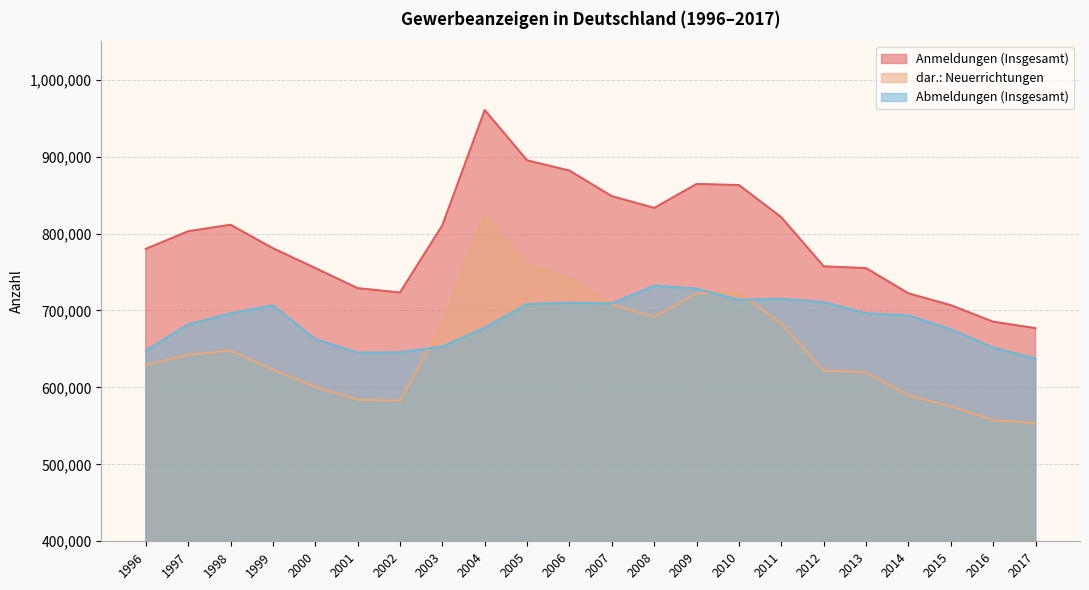

Rank the categories by Abmeldungen (Insgesamt) value from lowest to highest.

2017, 2001, 2002, 1996, 2016, 2003, 2000, 2015, 2004, 1997, 2014, 1998, 2013, 1999, 2005, 2007, 2006, 2012, 2010, 2011, 2009, 2008